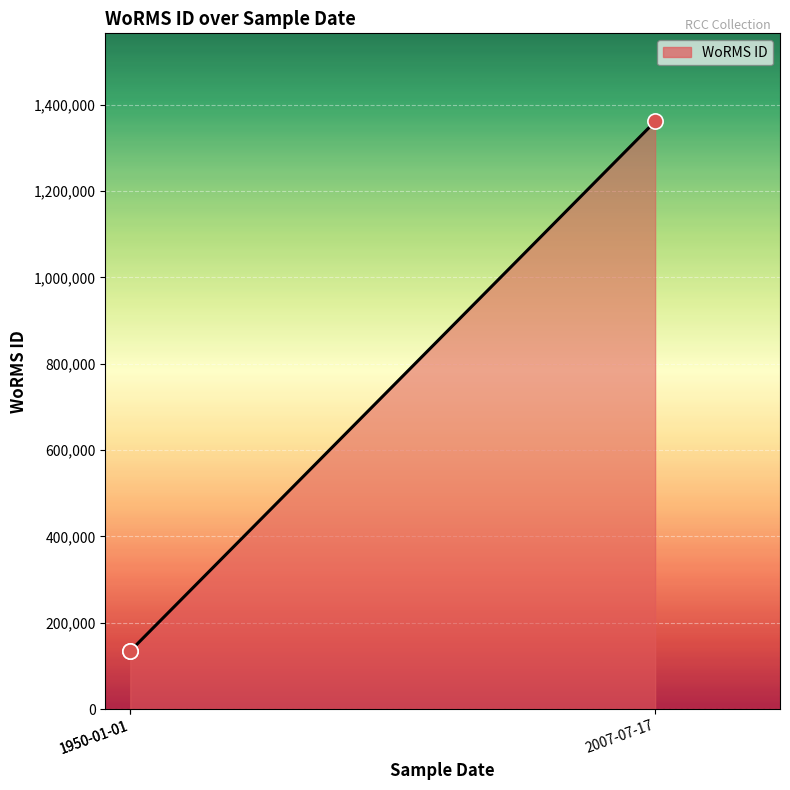

Approximately how many times larger is the value at 1950-01-01 compared to 1950-01-01?

1.0